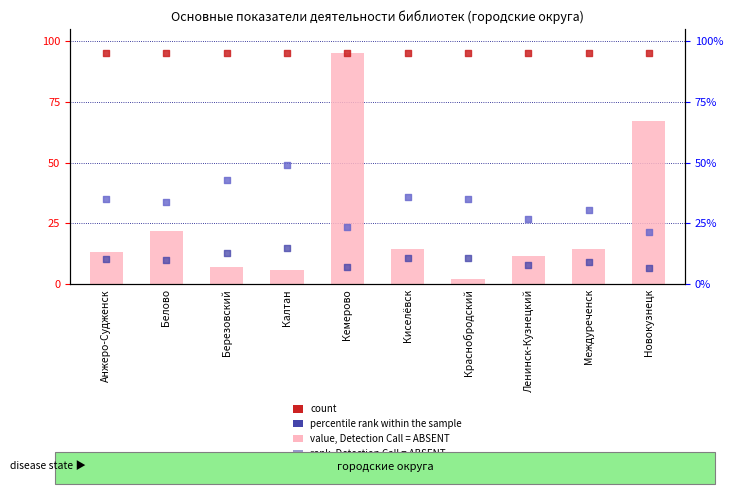

Is the value of percentile rank within the sample at Кемерово greater than the value of count at Белово?

No